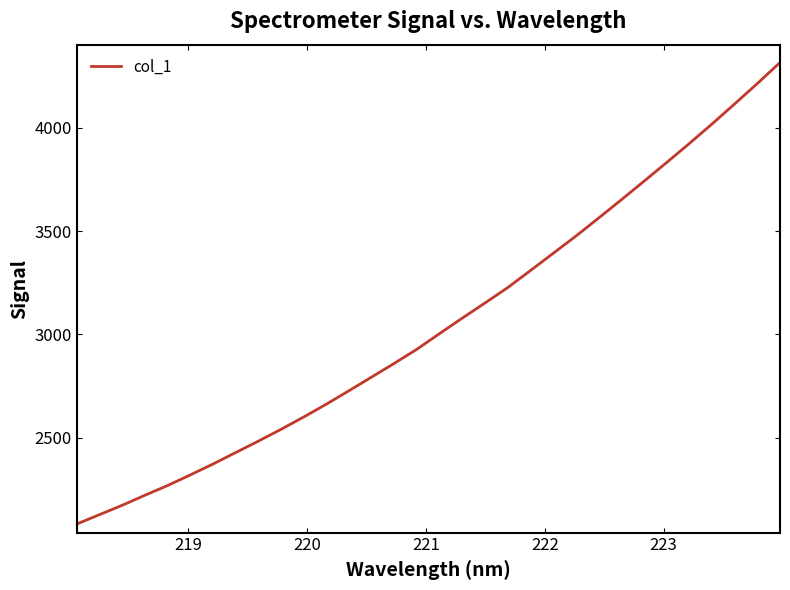

What is the maximum value shown in the chart?

4315.0